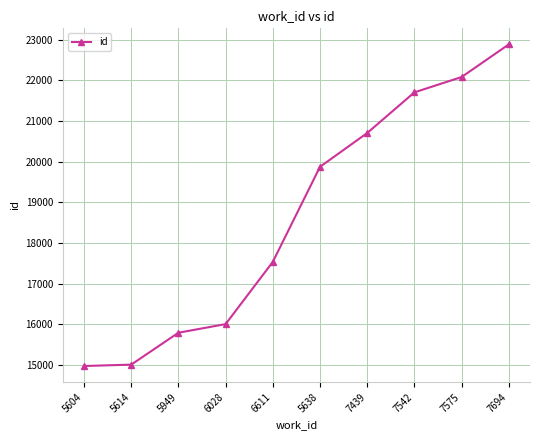

What is the smallest value displayed?

14976